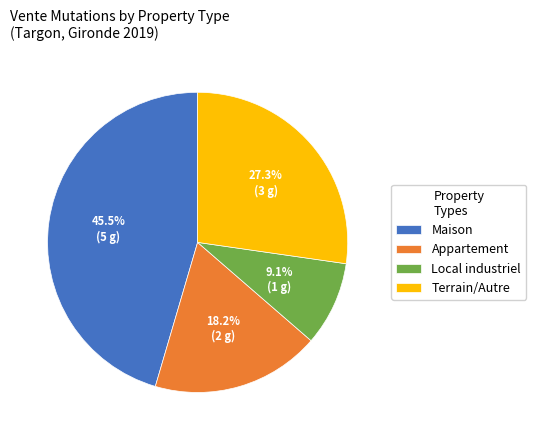

Rank the categories by value from highest to lowest.

Maison, Terrain/Autre, Appartement, Local industriel